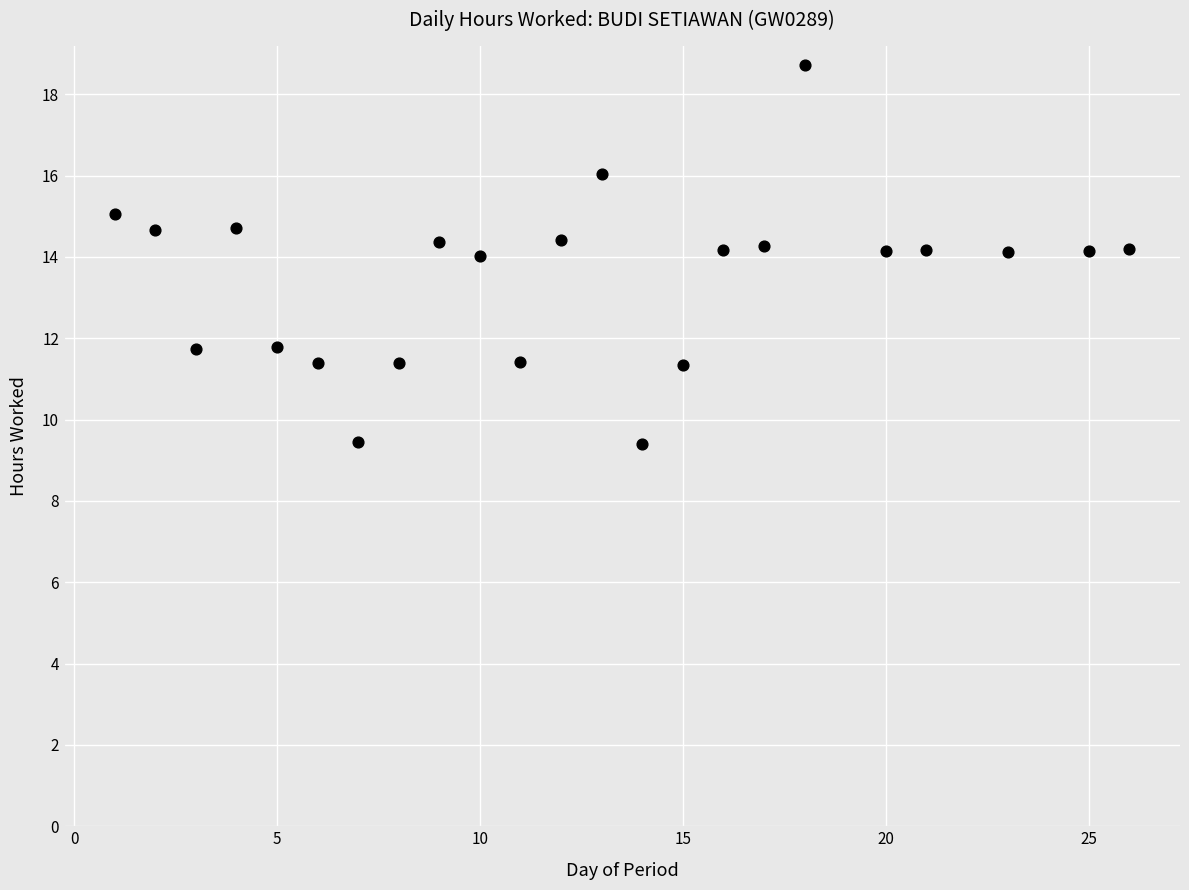

What is the range of Y values (max minus min)?

9.3